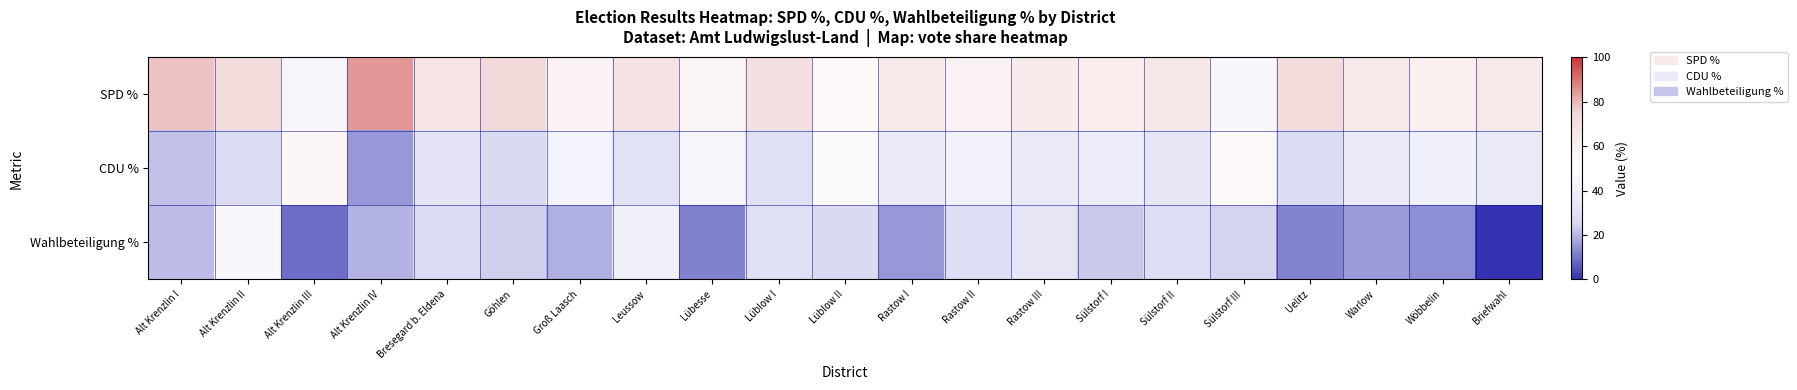

Reading left to right, list all the values displayed in this chart.

SPD %: Alt Krenzlin I=78.3	Alt Krenzlin II=72.3	Alt Krenzlin III=44.4	Alt Krenzlin IV=84.6	Bresegard b. Eldena=67.4	Göhlen=73.4	Groß Laasch=57.6	Leussow=68.5	Lübesse=56.3	Lüblow I=69.6	Lüblow II=53.1	Rastow I=63.2	Rastow II=58.0	Rastow III=62.8	Sülstorf I=61.2	Sülstorf II=66.2	Sülstorf III=45.5	Uelitz=72.3	Warlow=63.1	Wöbbelin=59.2	Briefwahl=63.8
CDU %: Alt Krenzlin I=21.7	Alt Krenzlin II=27.7	Alt Krenzlin III=55.6	Alt Krenzlin IV=15.4	Bresegard b. Eldena=32.6	Göhlen=26.6	Groß Laasch=42.4	Leussow=31.5	Lübesse=43.7	Lüblow I=30.4	Lüblow II=46.9	Rastow I=36.8	Rastow II=42.0	Rastow III=37.2	Sülstorf I=38.8	Sülstorf II=33.9	Sülstorf III=54.5	Uelitz=27.7	Warlow=36.9	Wöbbelin=40.8	Briefwahl=36.2
Wahlbeteiligung %: Alt Krenzlin I=21.0	Alt Krenzlin II=45.3	Alt Krenzlin III=9.3	Alt Krenzlin IV=19.3	Bresegard b. Eldena=26.7	Göhlen=23.5	Groß Laasch=19.1	Leussow=39.6	Lübesse=11.8	Lüblow I=30.3	Lüblow II=26.4	Rastow I=15.3	Rastow II=29.0	Rastow III=33.6	Sülstorf I=22.8	Sülstorf II=28.4	Sülstorf III=24.5	Uelitz=12.4	Warlow=16.0	Wöbbelin=14.0	Briefwahl=0.0